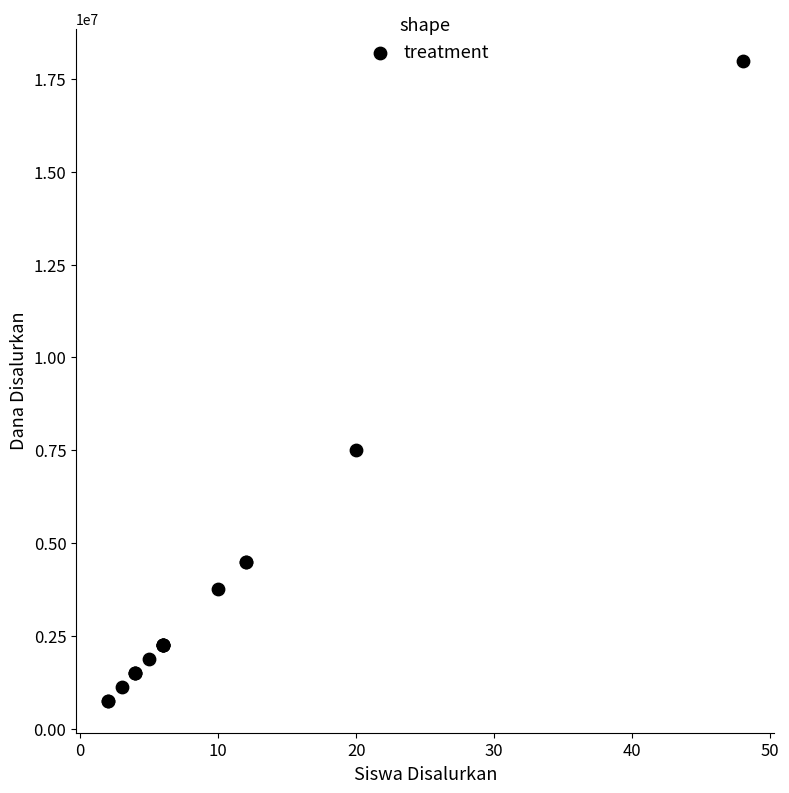

What Y value in the scatter plot is closest to 9375000?

7500000